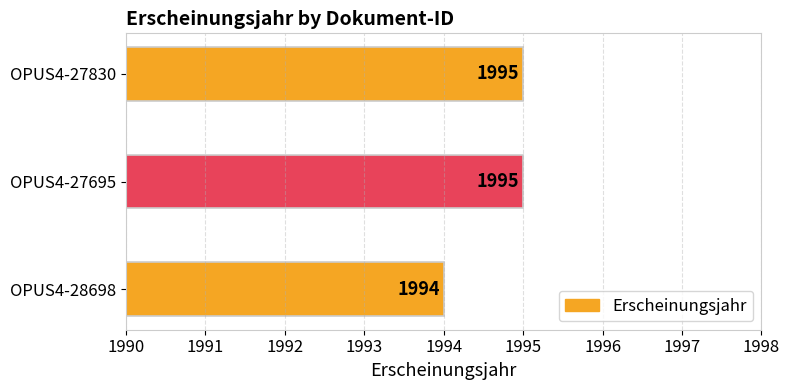

The value at OPUS4-28698 is 1994. True or false?

True